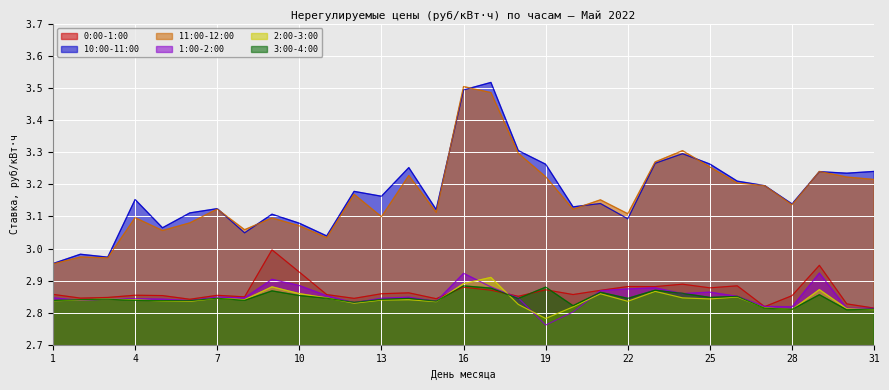

The 3:00-4:00 series shows 2.8 at 31. True or false?

True